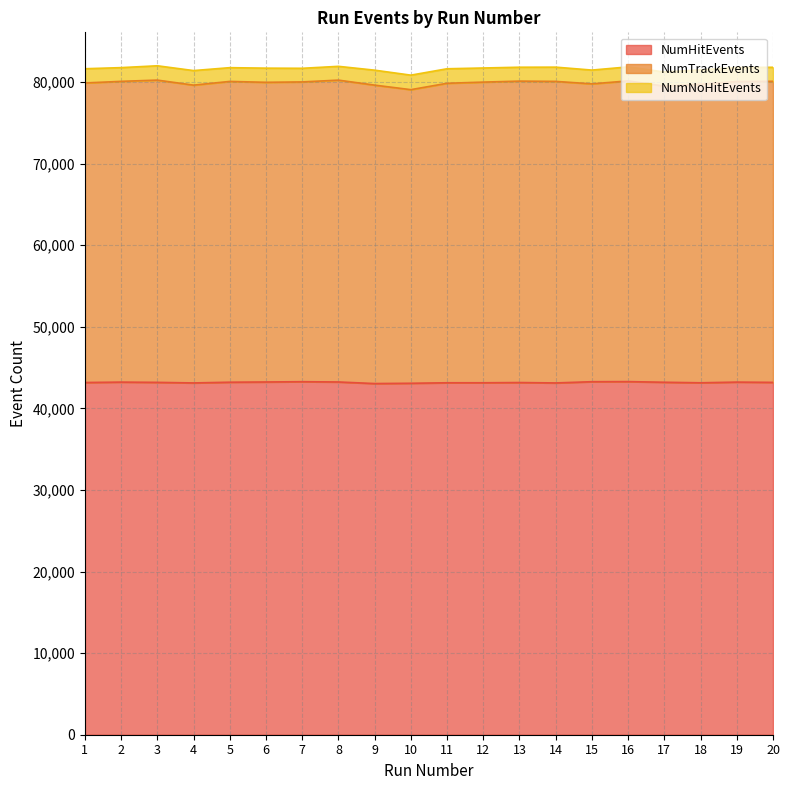

What is the difference between the highest and lowest values at 10?

37766